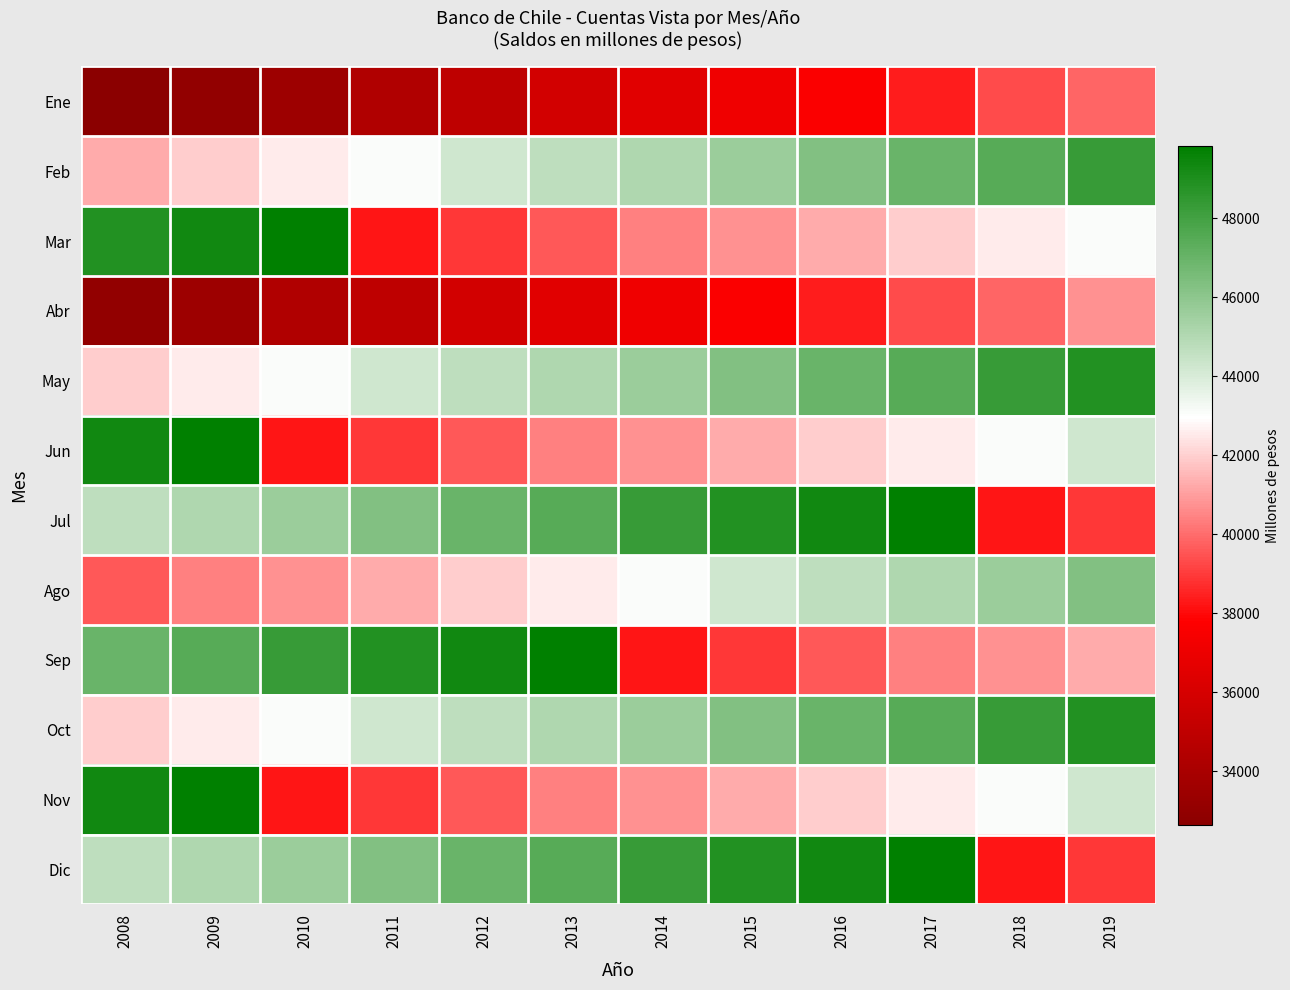

At 2010, list the series in order from largest to smallest.

Mar, Sep, Jul, Dic, May, Oct, Feb, Ago, Jun, Nov, Abr, Ene